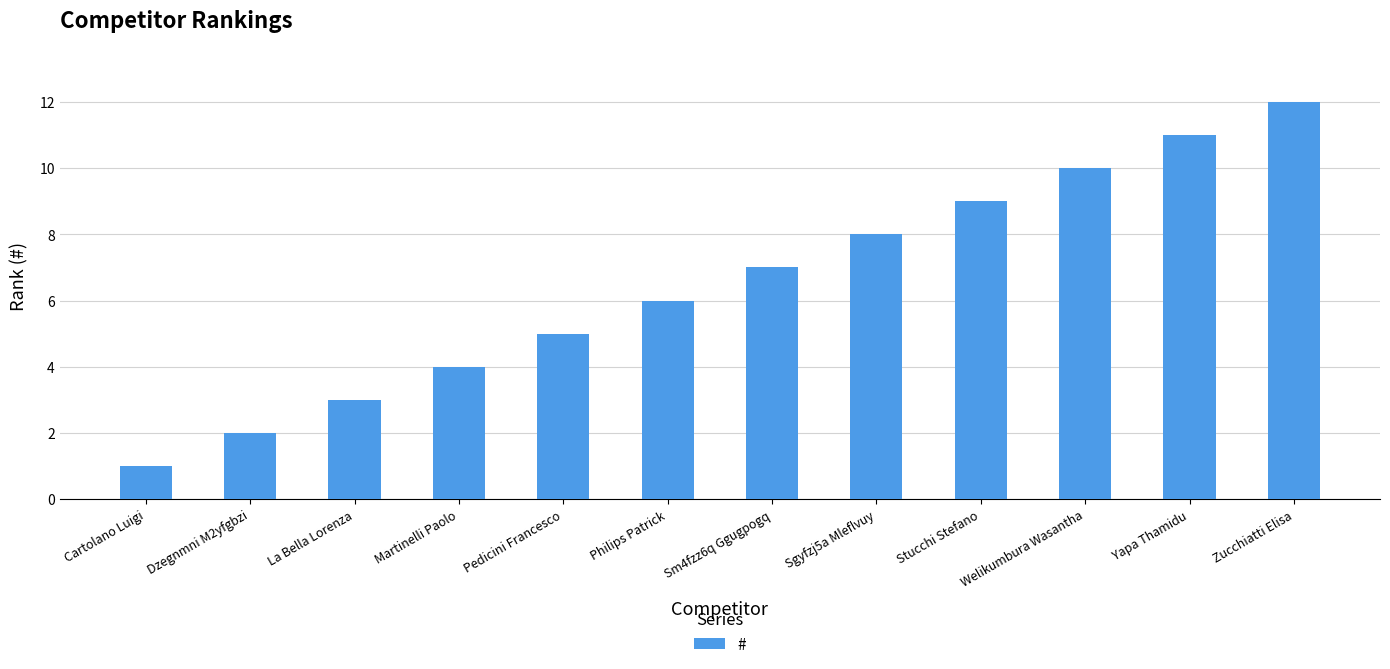

List the labels in order of value, largest first.

Zucchiatti Elisa, Yapa Thamidu, Welikumbura Wasantha, Stucchi Stefano, Sgyfzj5a Mleflvuy, Sm4fzz6q Ggugpogq, Philips Patrick, Pedicini Francesco, Martinelli Paolo, La Bella Lorenza, Dzegnmni M2yfgbzi, Cartolano Luigi